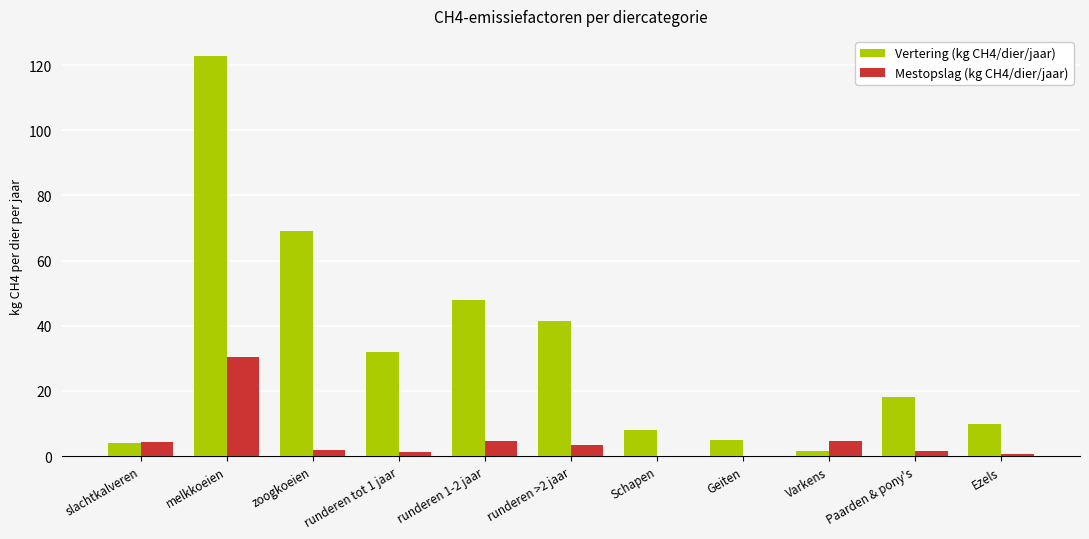

Which series changed the most between slachtkalveren and runderen 1-2 jaar?

Vertering (kg CH4/dier/jaar)